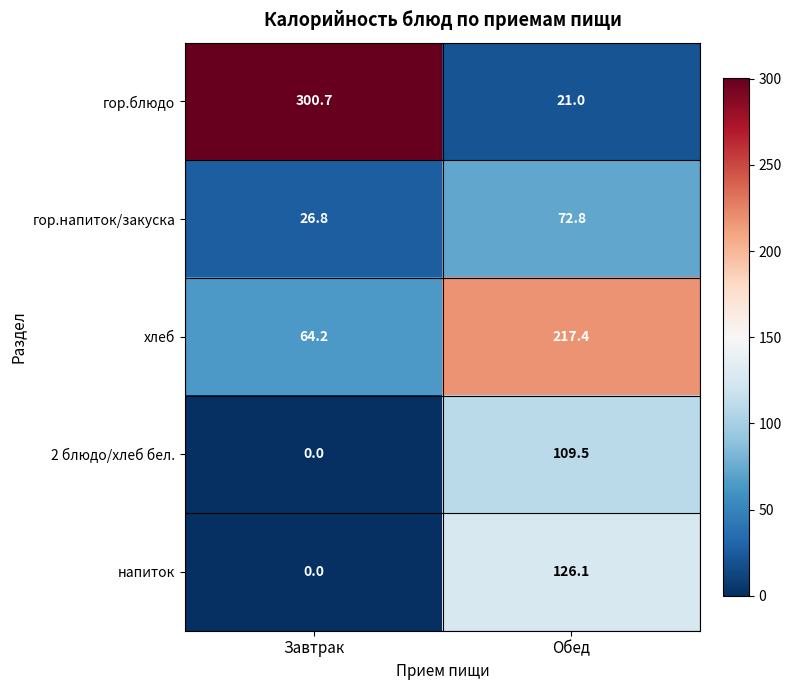

Reading right to left, extract all data points from this chart.

гор.блюдо: Обед=21.0	Завтрак=300.7
гор.напиток/закуска: Обед=72.8	Завтрак=26.8
хлеб: Обед=217.4	Завтрак=64.2
2 блюдо/хлеб бел.: Обед=109.5	Завтрак=0.0
напиток: Обед=126.1	Завтрак=0.0